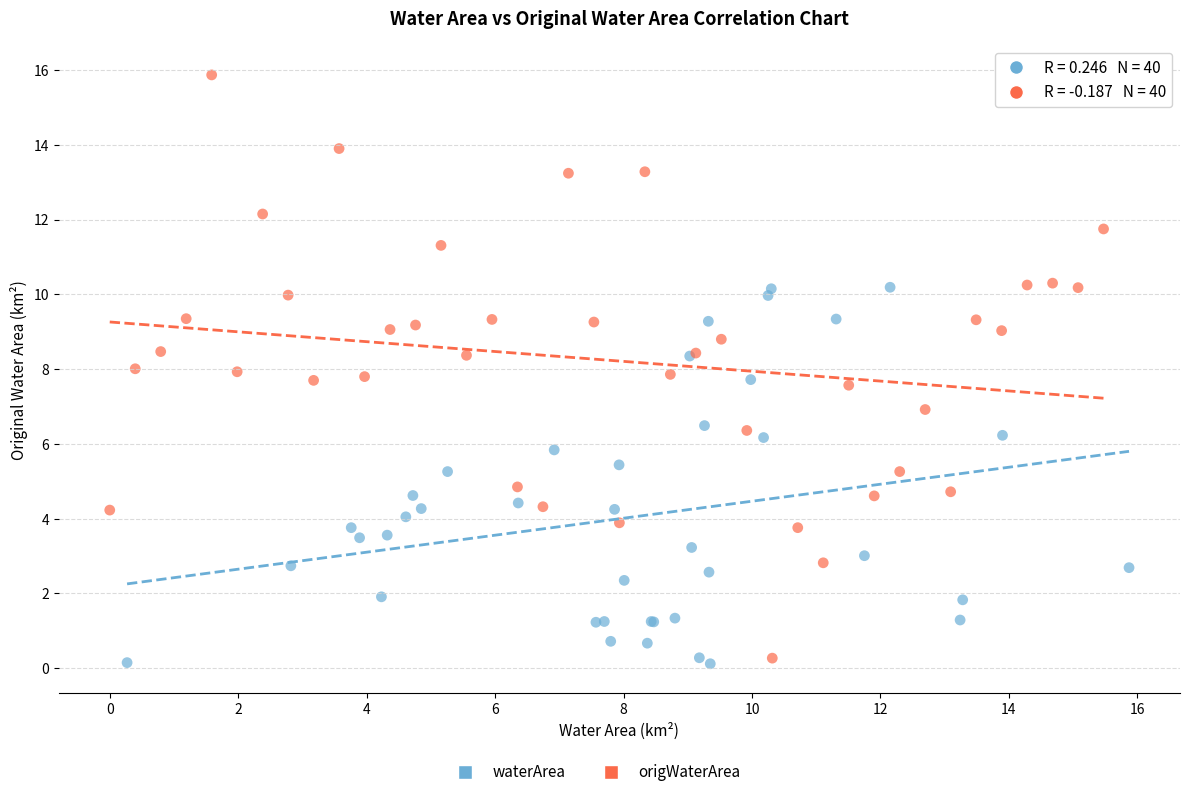

Which series has the widest spread of Y values?

origWaterArea